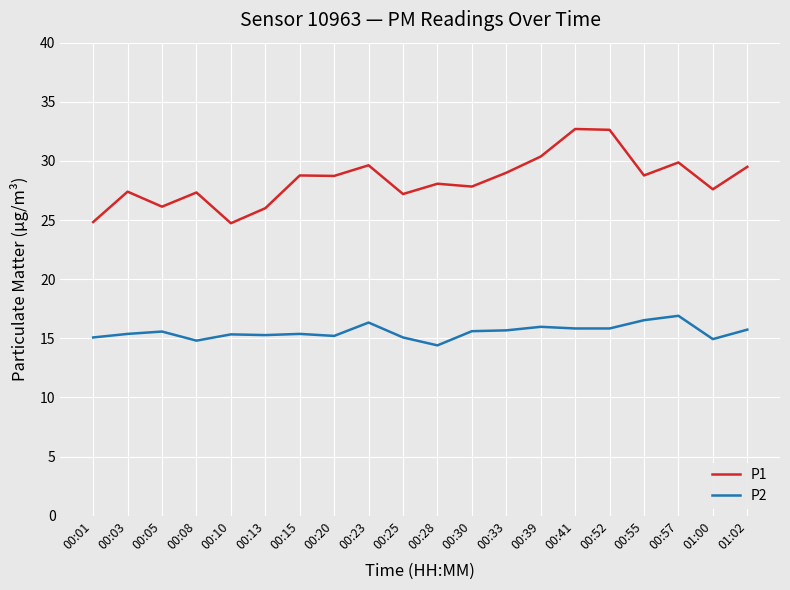

Which series has the largest range (max minus min)?

P1